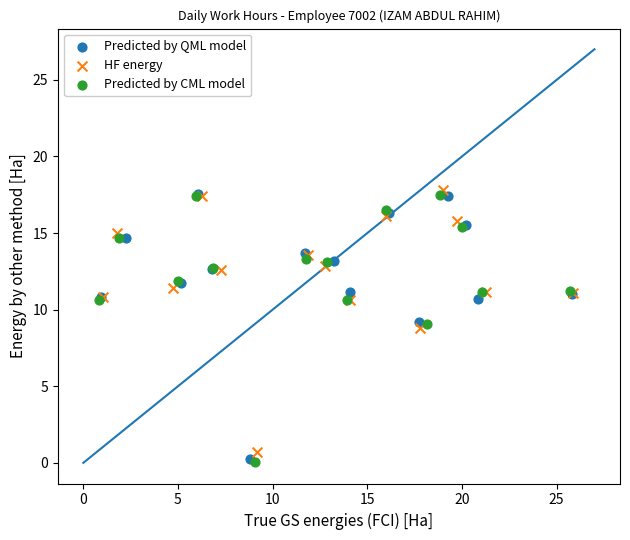

Which series contains the lowest Y value?

Predicted by CML model